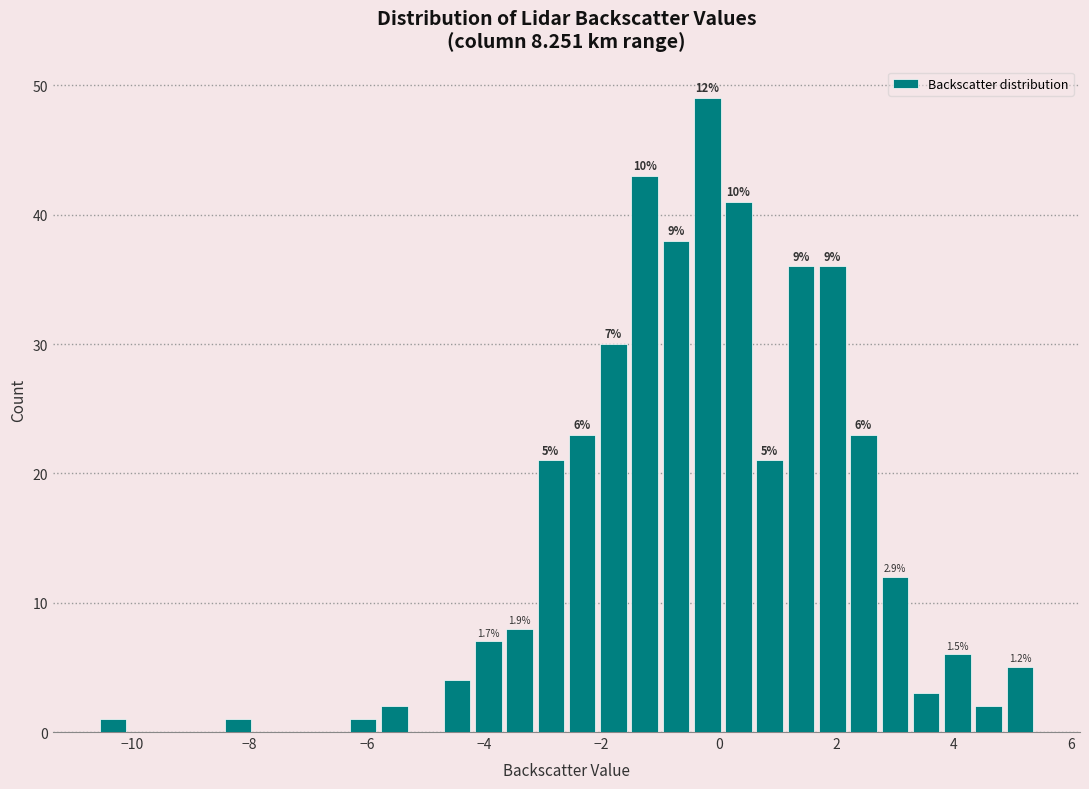

Read against the x-axis, roughly where is the centre of the tallest bar?

-0.2